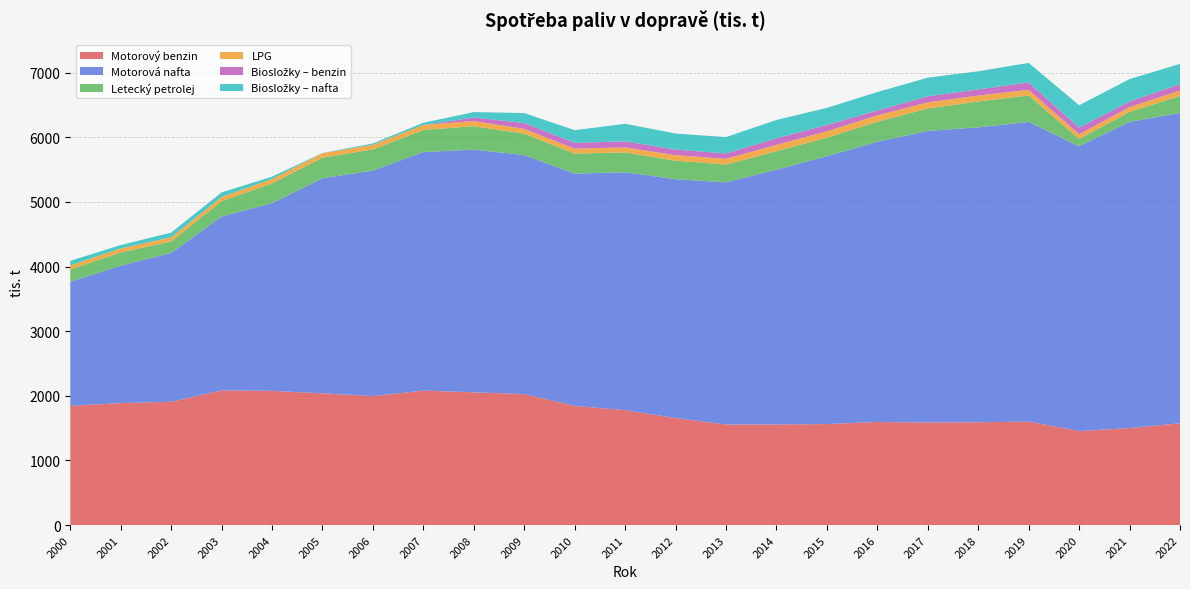

Reading right to left, transcribe all the data shown in this chart.

Motorový benzin: 1575	1501	1455	1602	1591	1588	1595	1563	1557	1557	1656	1778	1845	2027	2055	2081	1996	2039	2077	2084	1908	1888	1845
Motorová nafta: 4803	4739	4407	4637	4564	4512	4337	4145	3943	3746	3696	3682	3593	3699	3755	3692	3491	3328	2905	2691	2304	2125	1920
Letecký petrolej: 262	154	112	409	400	347	309	287	285	276	286	307	310	331	362	342	326	318	306	238	177	205	192
LPG: 85	75	74	88	92	96	99	99	98	89	86	78	77	74	80	77	72	70	68	65	64	63	62
Biosložky – benzin: 98	86	102	114	95	92	75	98	102	83	87	94	90	91	54	0	2	0	0	0	0	0	0
Biosložky – nafta: 315	346	347	302	280	288	286	264	284	253	248	271	196	154	85	34	19	3	36	70	73	52	70